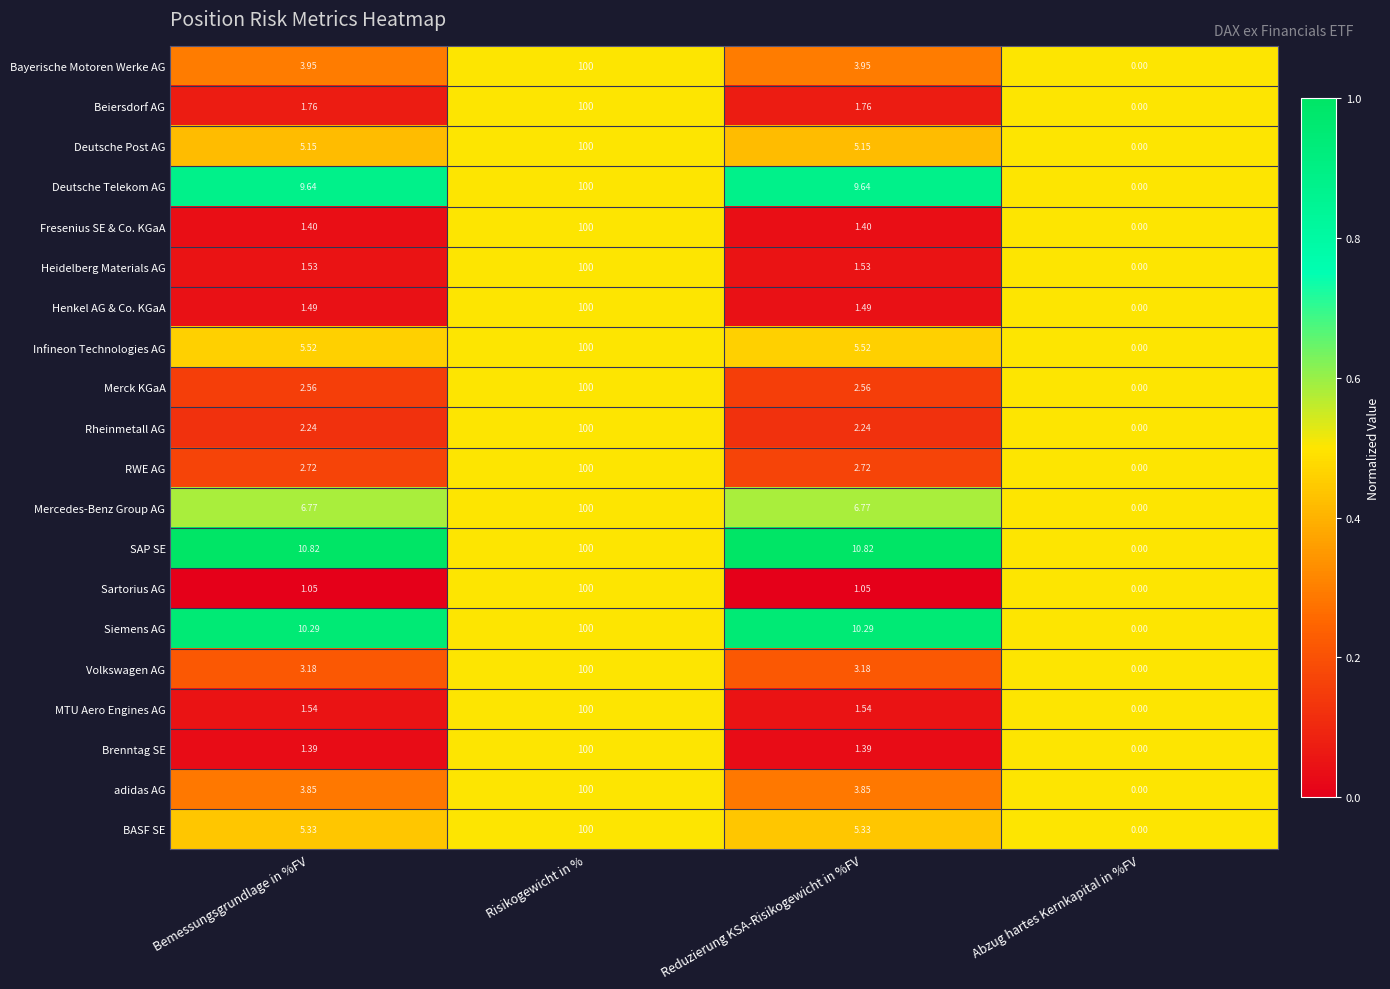

Between Bemessungsgrundlage in %FV and Abzug hartes Kernkapital in %FV, which series saw the biggest shift?

SAP SE